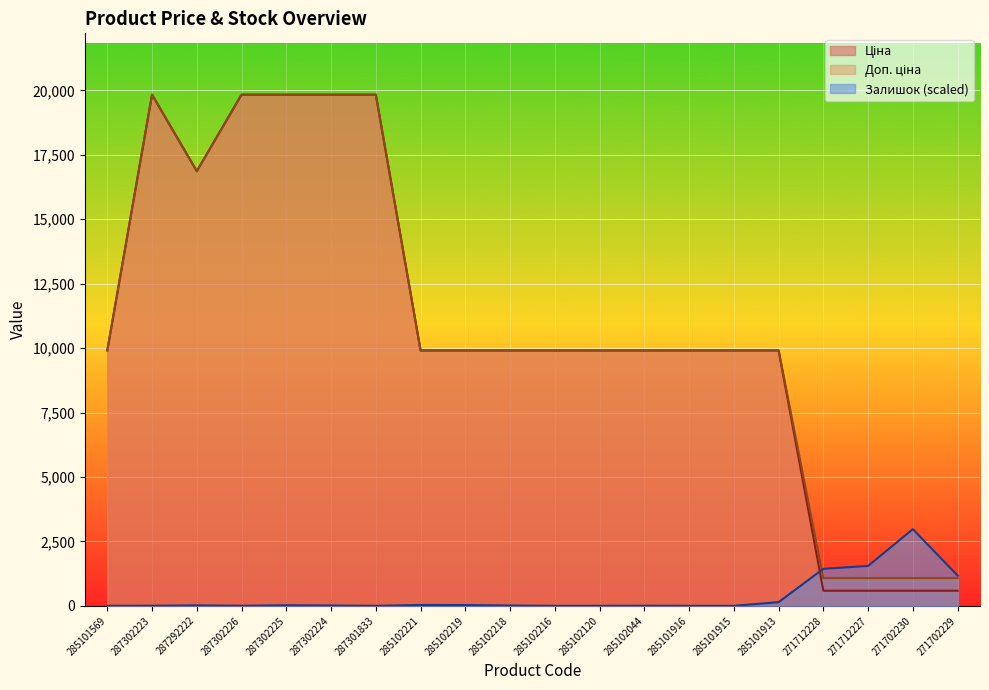

Reading right to left, extract all data points from this chart.

Ціна: 271702229=586.0	271702230=586.0	271712227=586.0	271712228=586.0	285101913=9908.5	285101915=9908.5	285101916=9908.5	285102044=9908.5	285102120=9908.5	285102216=9908.5	285102218=9908.5	285102219=9908.5	285102221=9908.5	287301833=19831.1	287302224=19831.1	287302225=19831.1	287302226=19831.1	287292222=16863.2	287302223=19831.1	285101569=9908.5
Доп. ціна: 271702229=1074.5	271702230=1074.5	271712227=1074.5	271712228=1074.5	285101913=9908.5	285101915=9908.5	285101916=9908.5	285102044=9908.5	285102120=9908.5	285102216=9908.5	285102218=9908.5	285102219=9908.5	285102221=9908.5	287301833=19831.1	287302224=19831.1	287302225=19831.1	287302226=19831.1	287292222=16863.2	287302223=19831.1	285101569=9908.5
Залишок: 271702229=1172.6	271702230=2974.7	271712227=1547.7	271712228=1435.6	285101913=142.3	285101915=0.0	285101916=0.0	285102044=4.3	285102120=0.0	285102216=0.0	285102218=12.9	285102219=30.2	285102221=34.5	287301833=0.0	287302224=12.9	287302225=21.6	287302226=4.3	287292222=17.2	287302223=4.3	285101569=0.0